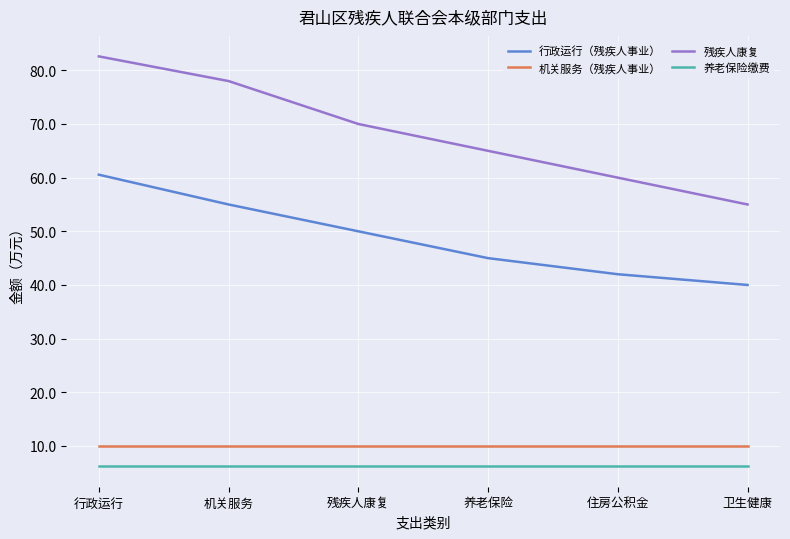

True or false: 行政运行（残疾人事业） and 养老保险缴费 cross at least once.

False